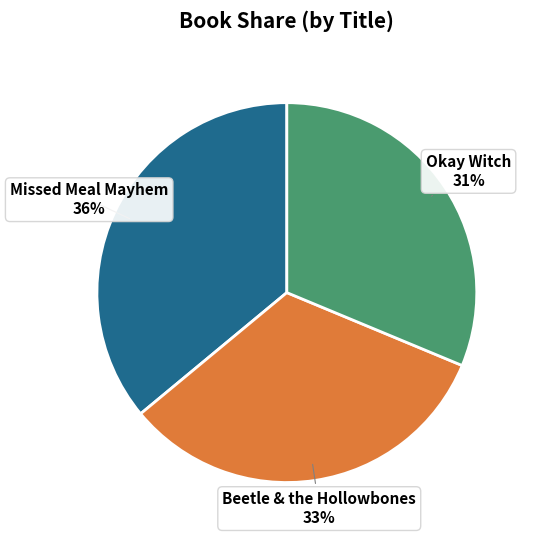

How many slices are in this pie chart?

3